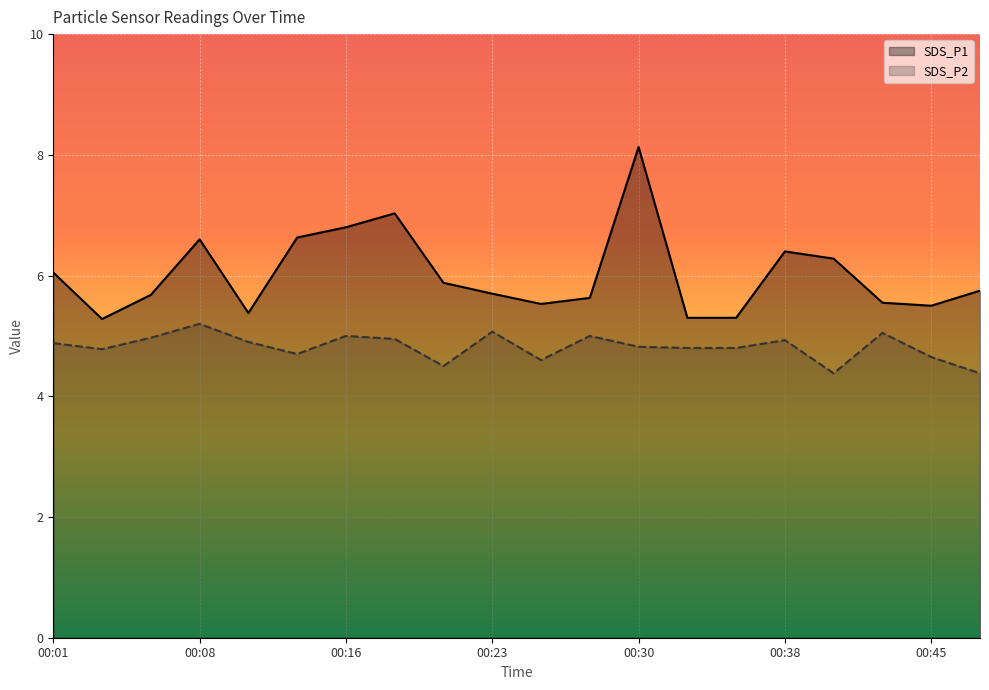

What is the approximate value of SDS_P2 at 00:25?

4.6